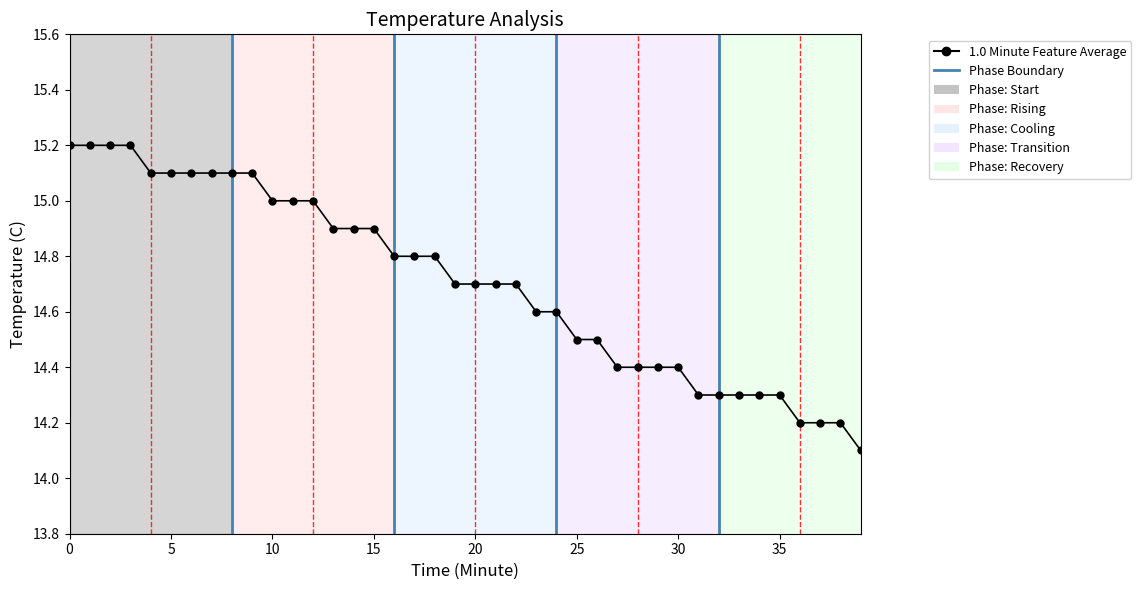

What is the value of the 17th point from the left?

14.8